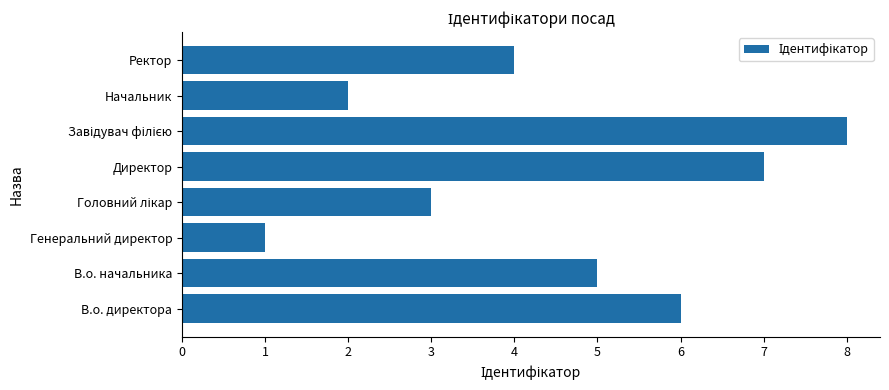

True or false: the data shows 7 at В.о. начальника.

False